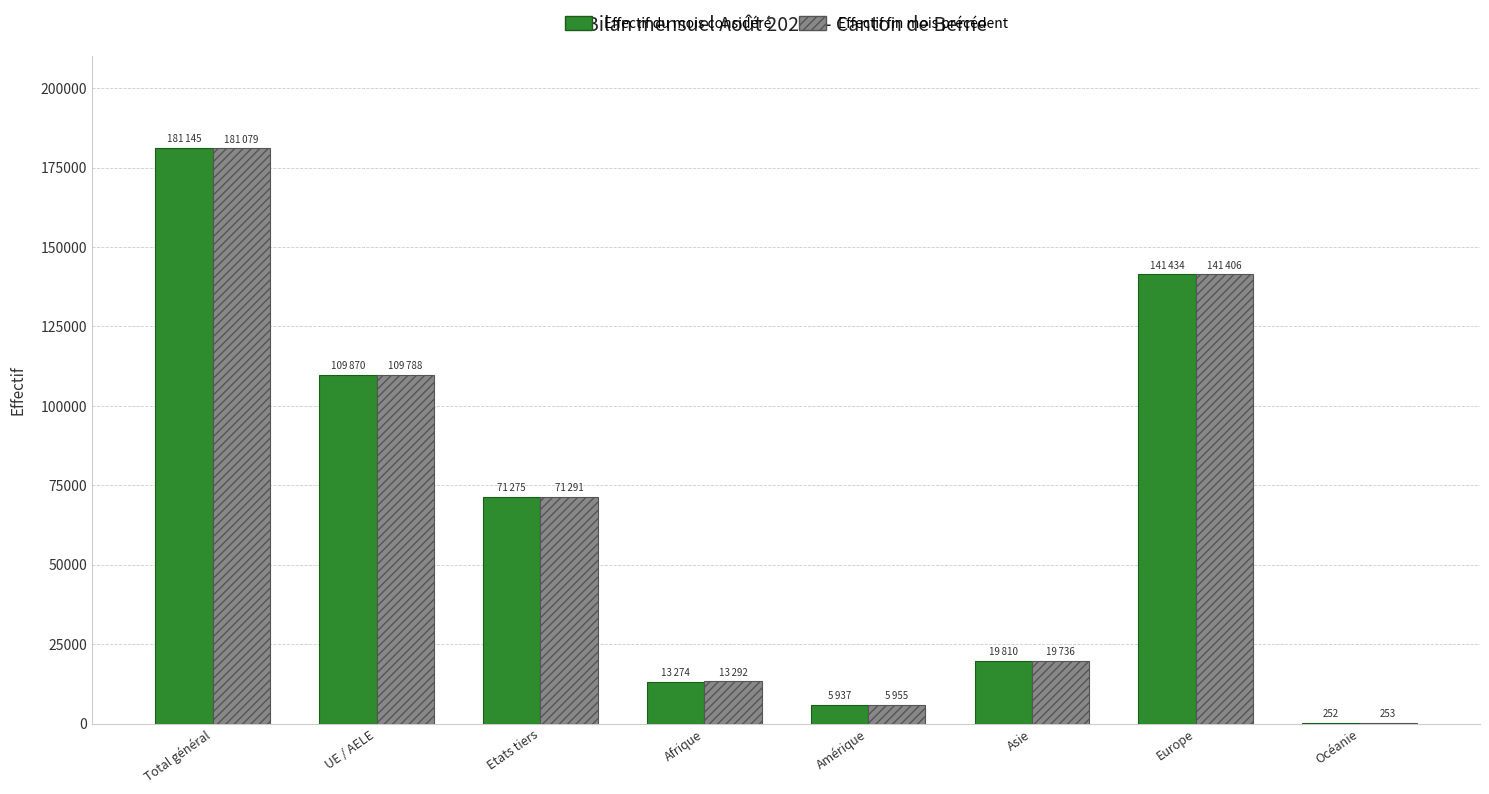

What is the spread (max minus min) of values at Amérique?

18